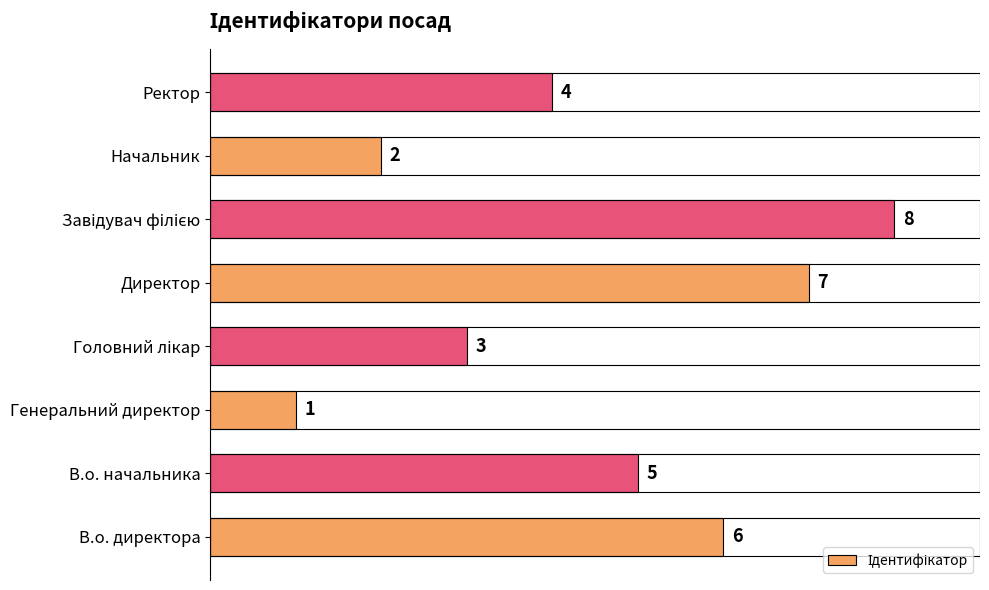

What is the ratio of the value at В.о. директора to the value at Генеральний директор?

6.0